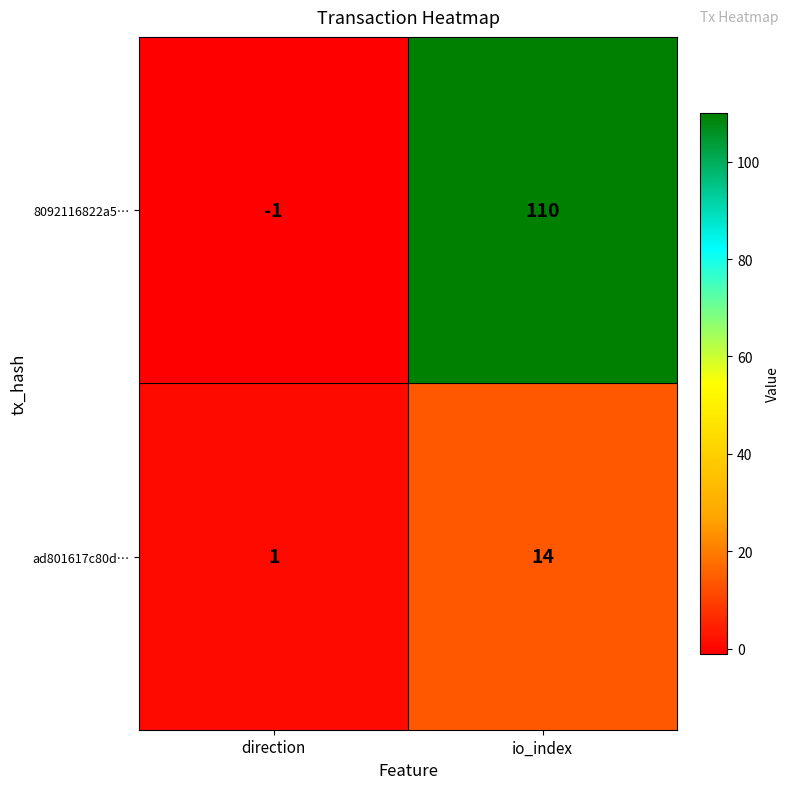

What is the difference between the maximum and minimum values in the ad801617c80d… series?

13